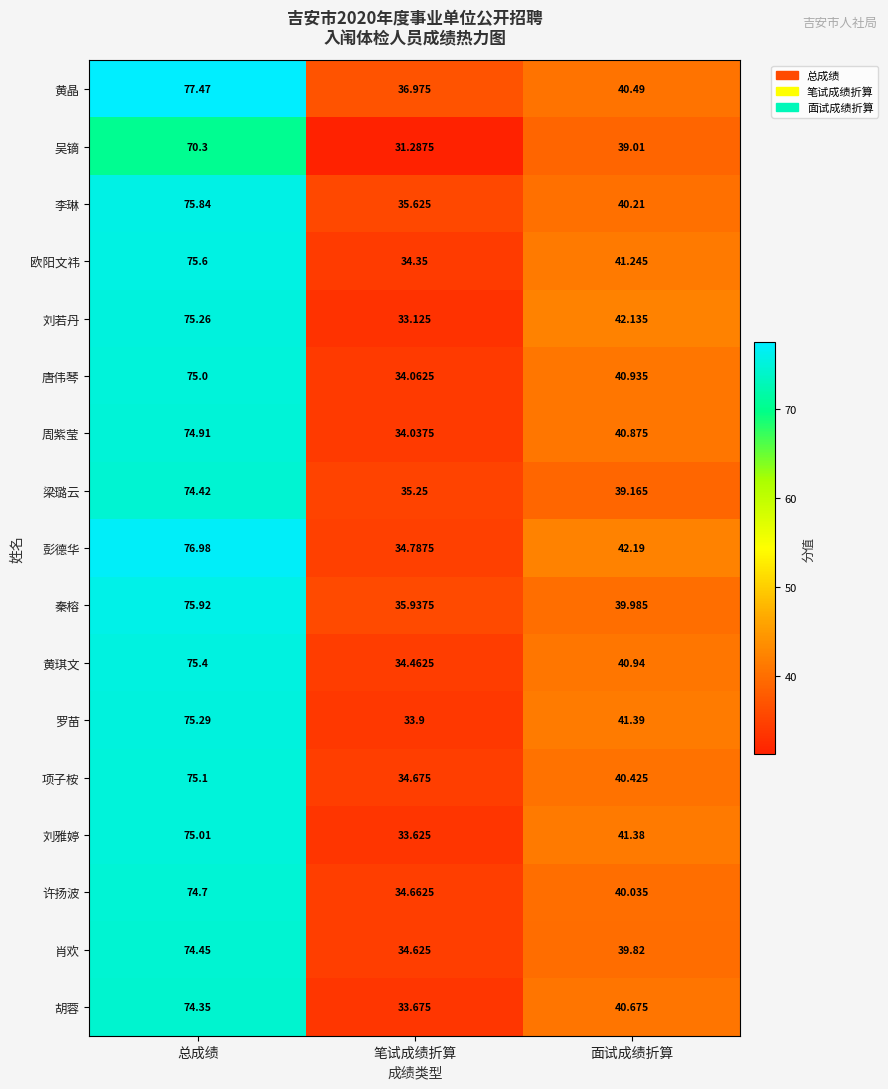

Which series has the largest range (max minus min)?

彭德华